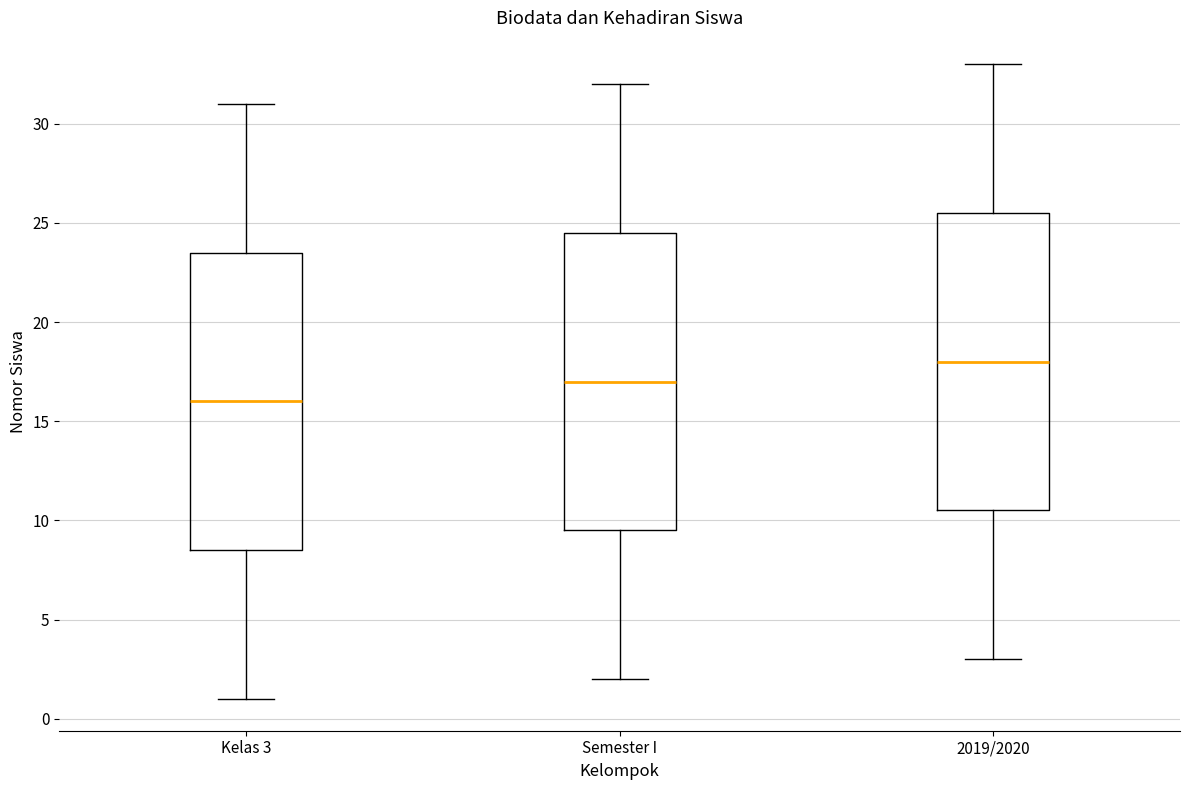

Reading left to right, read every box against the y-axis: the position of its median line, the range the box covers, and the ends of its whiskers. The values are not printed on the chart, so give them approximately, as read against the axis.

Kelas 3: median 16.0, box 8.5 to 23.5, whiskers 1.0 to 31.0
Semester I: median 17.0, box 9.5 to 24.5, whiskers 2.0 to 32.0
2019/2020: median 18.0, box 10.5 to 25.5, whiskers 3.0 to 33.0